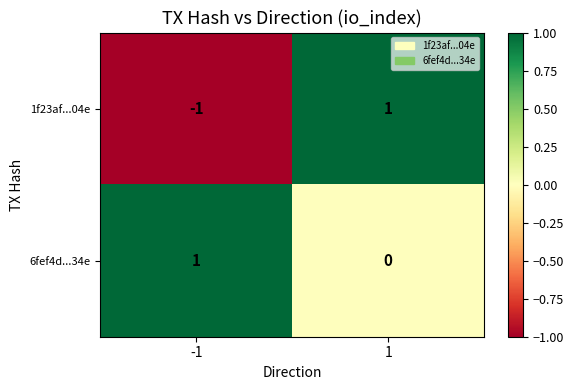

What is the smallest value displayed?

-1